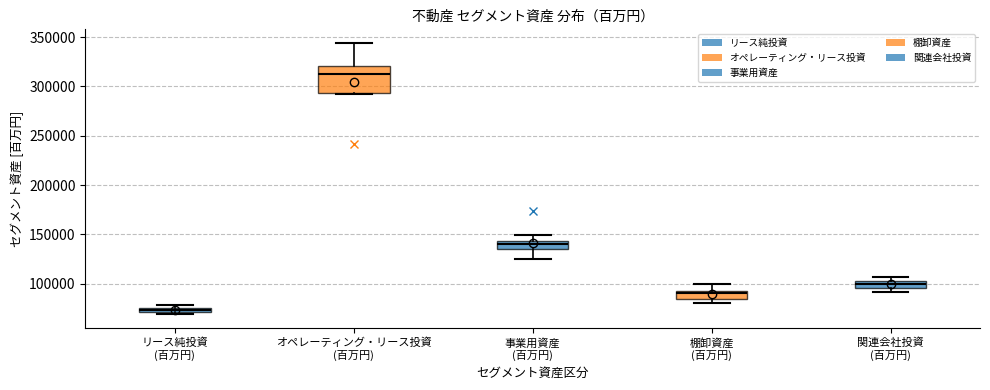

Which box is the tallest, from its lower edge to its upper edge?

オペレーティング・リース投資 (百万円)